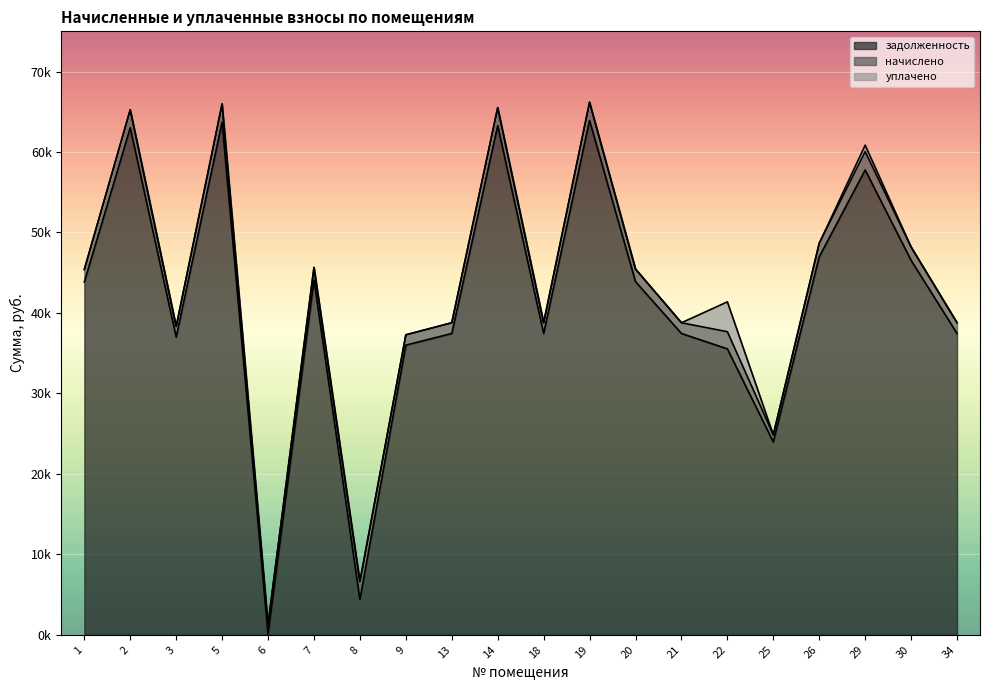

Is it true that начислено equals 2080.0 at 34?

False